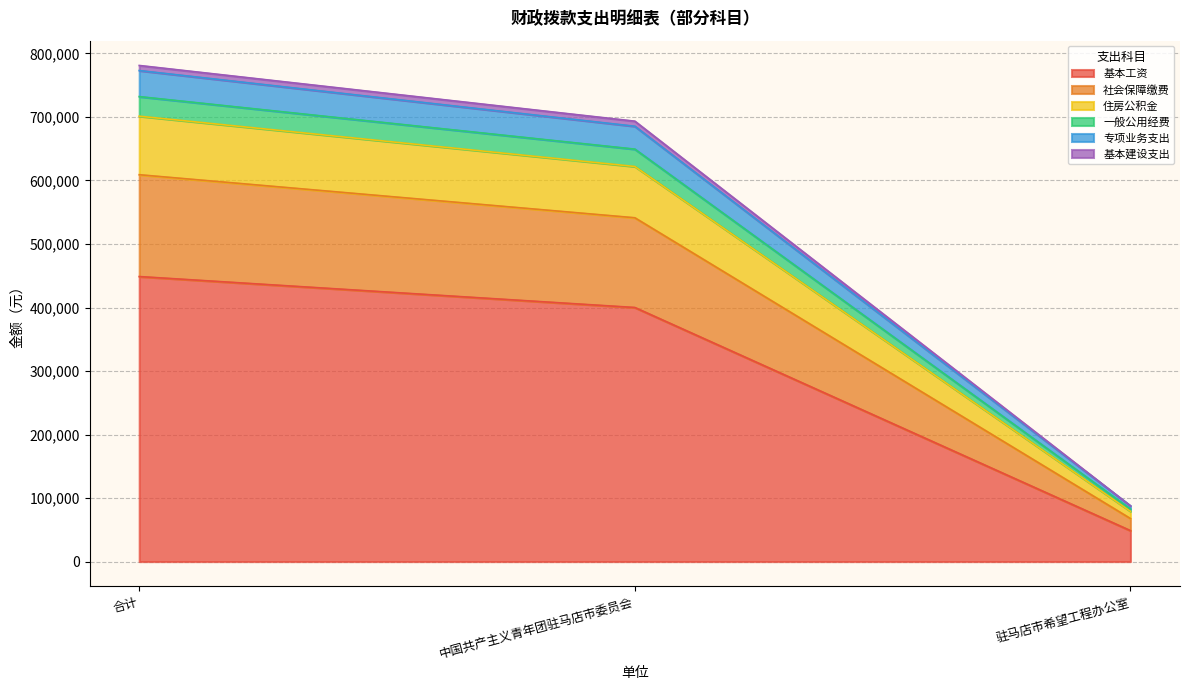

Which category has the lowest value across all series?

3